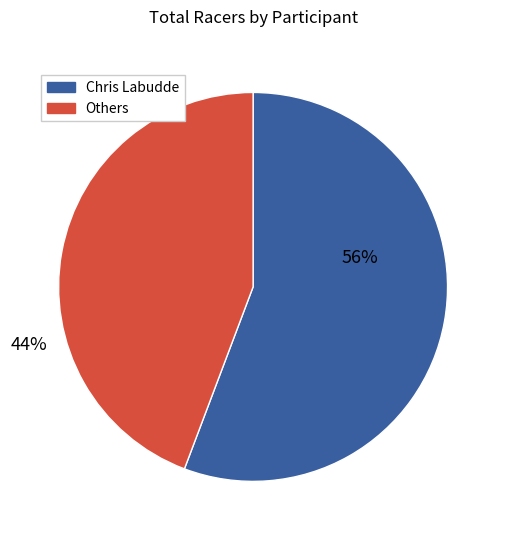

Is there any slice that represents more than half of the pie?

Yes